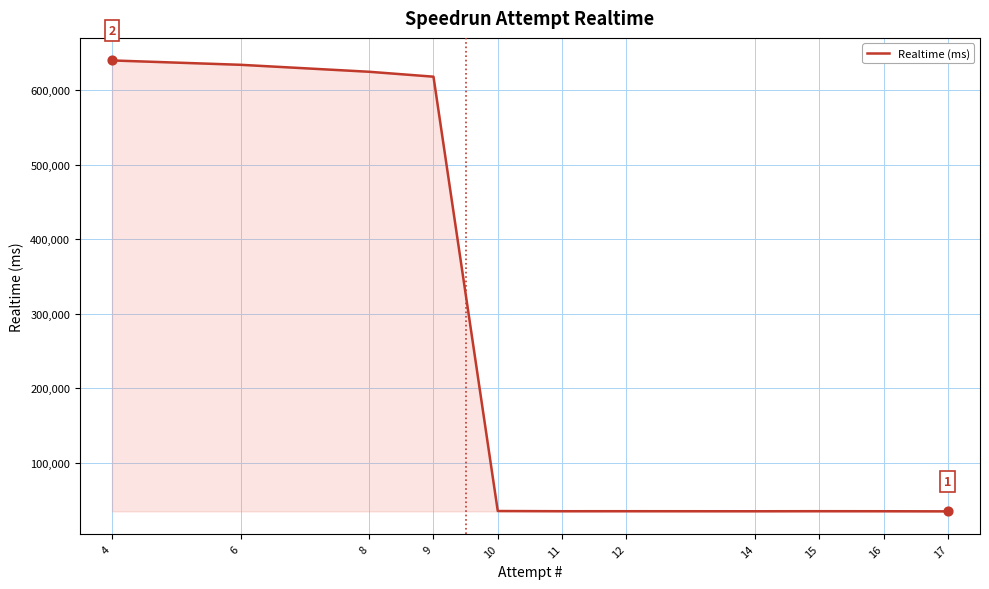

What is the change in value from 9 to 10?

-582492